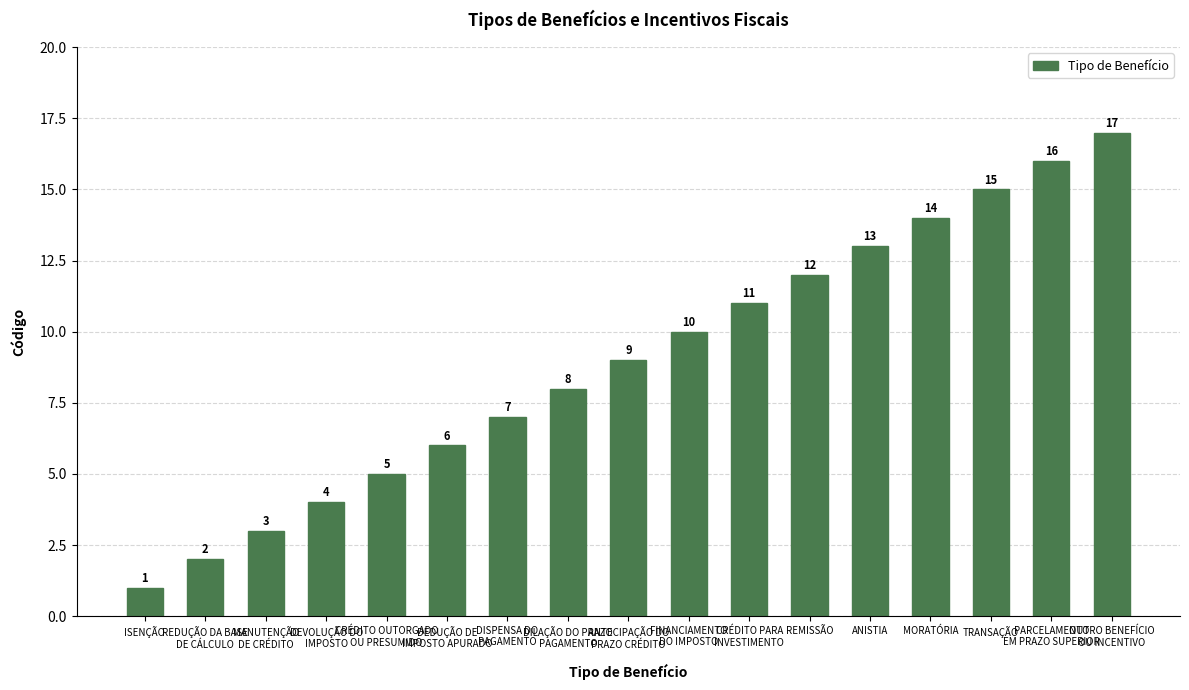

Which category has the highest value across all series?

OUTRO BENEFÍCIO
OU INCENTIVO